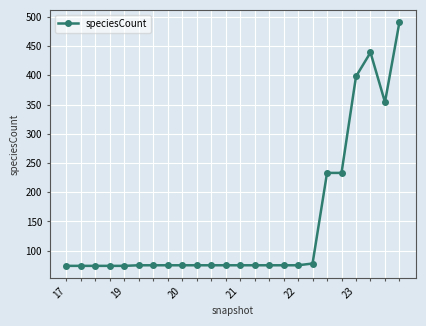

What is the maximum value shown in the chart?

491